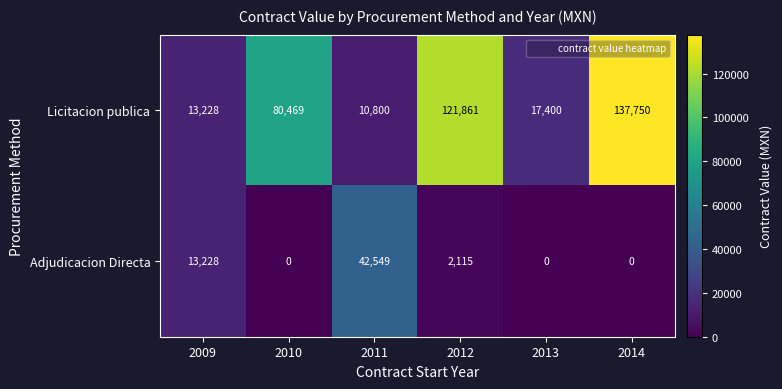

What is the difference between the maximum and minimum values in the Licitacion publica series?

126950